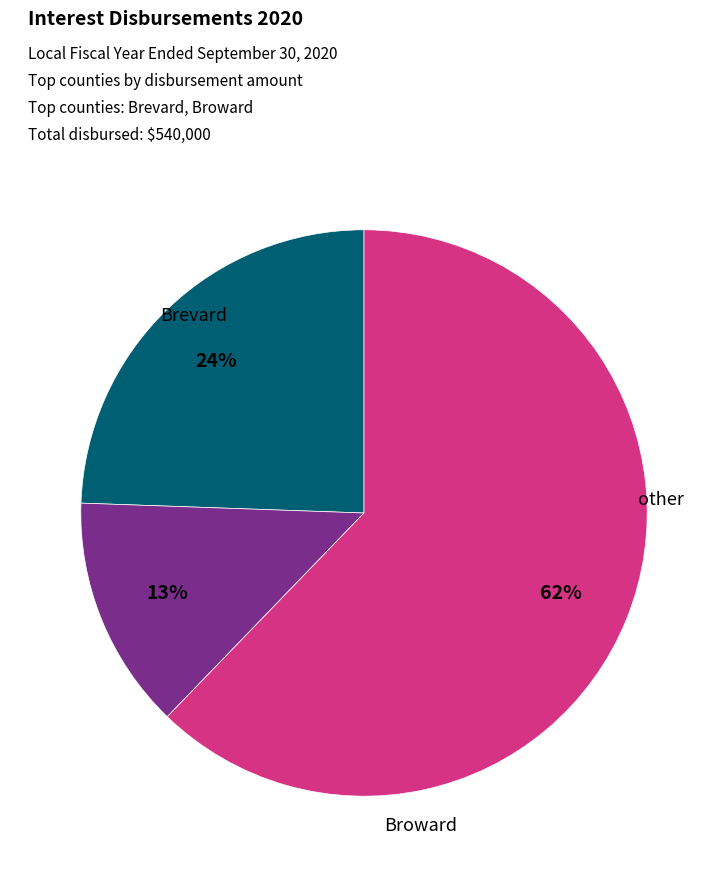

Is there a majority slice in this chart?

Yes